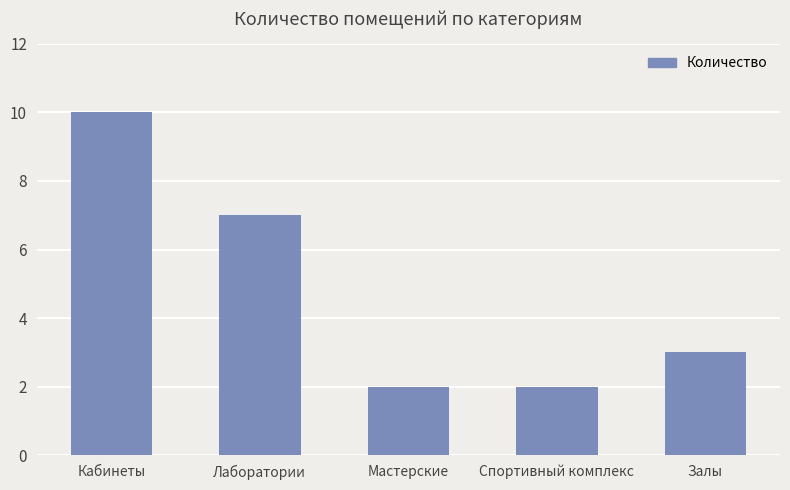

Approximately how many times larger is the value at Мастерские compared to Лаборатории?

0.3